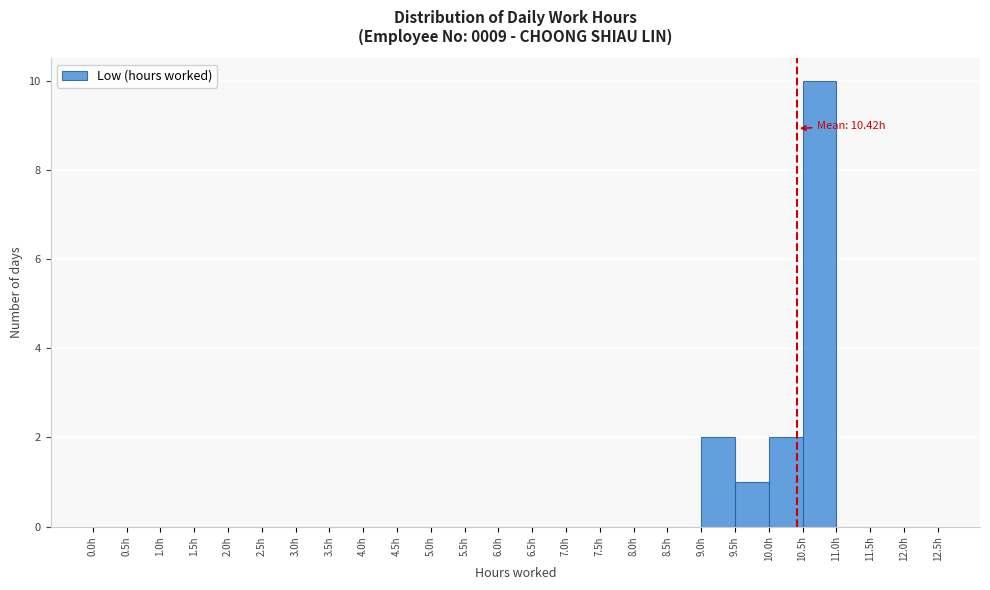

Which range on the x-axis has the tallest bar?

10.5 to 11.0